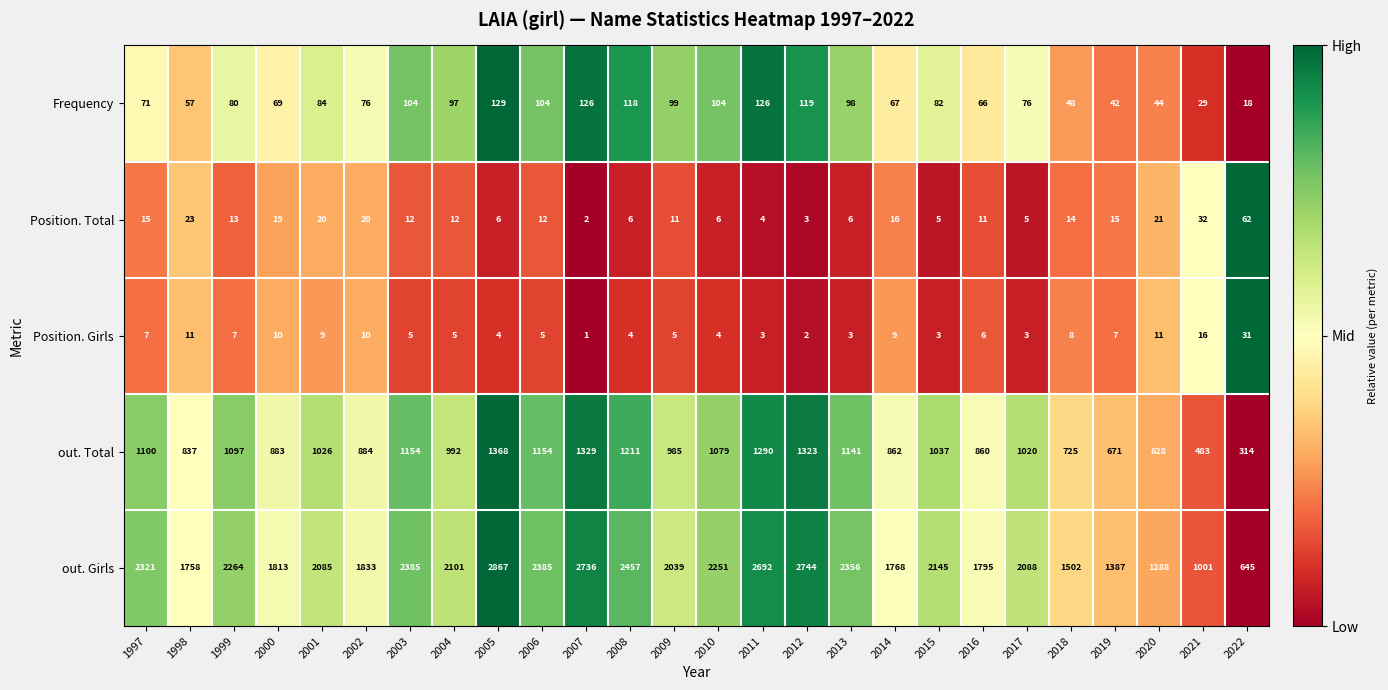

Where does the Position. Girls series first go above 6?

1997